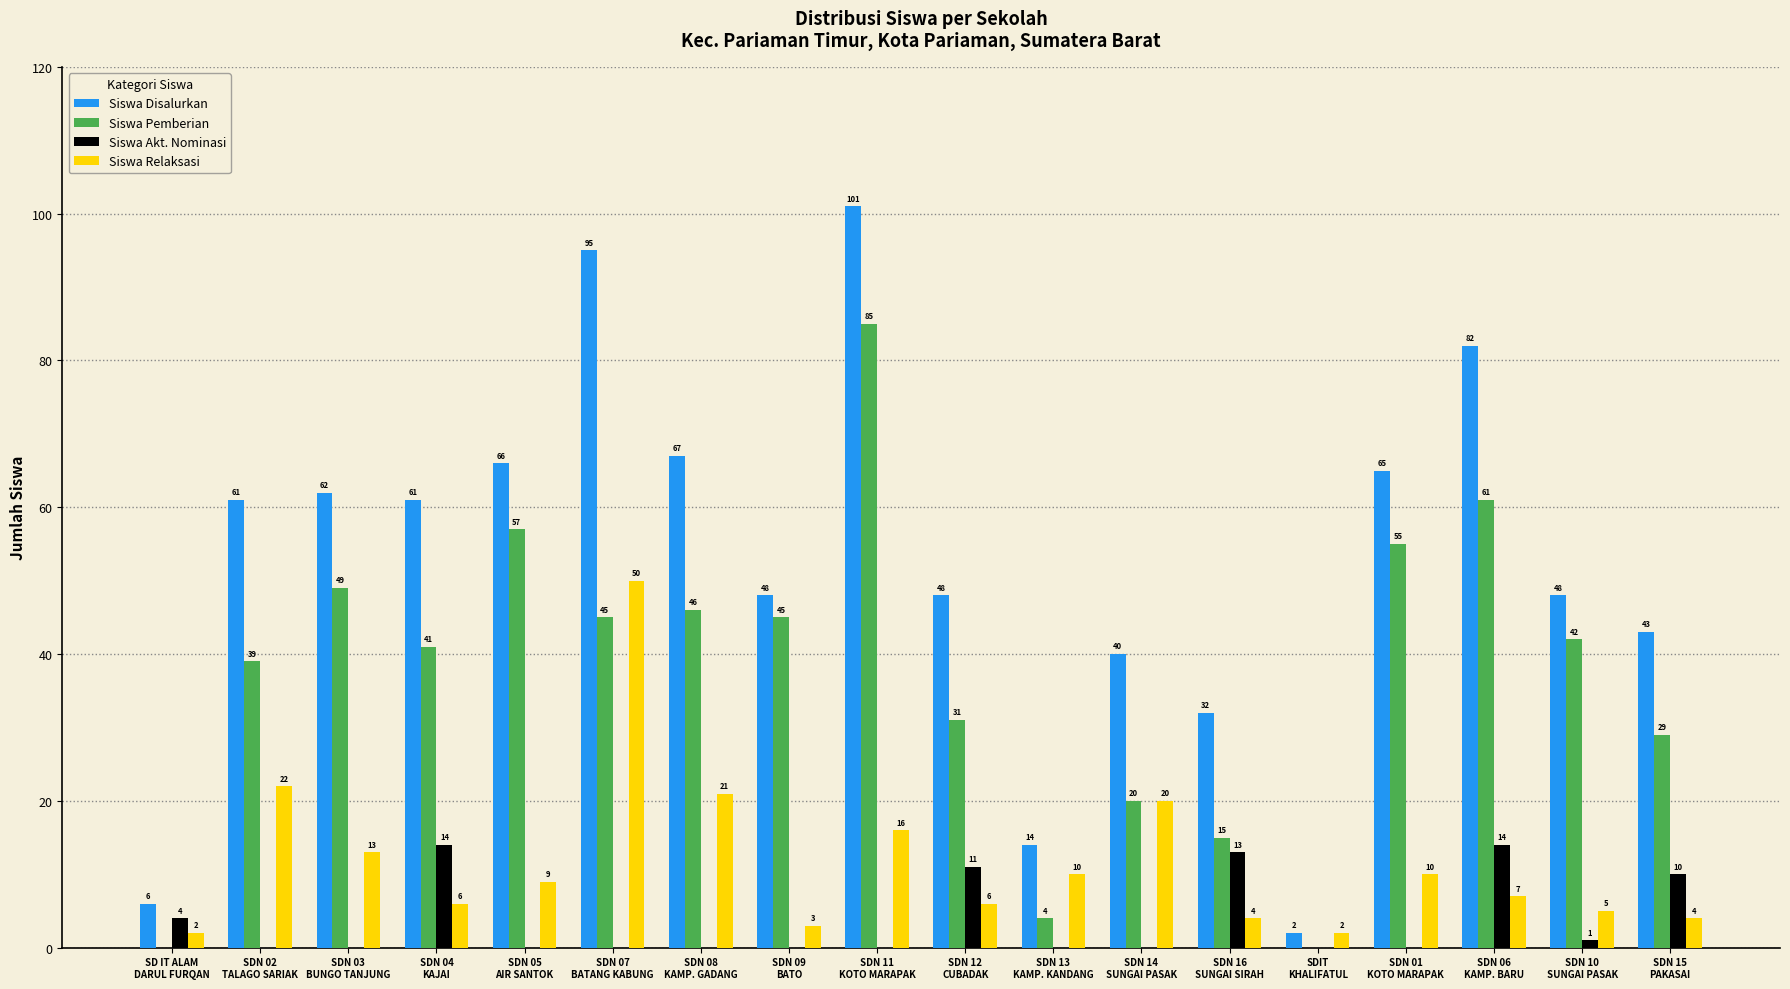

How many groups of bars are there?

18